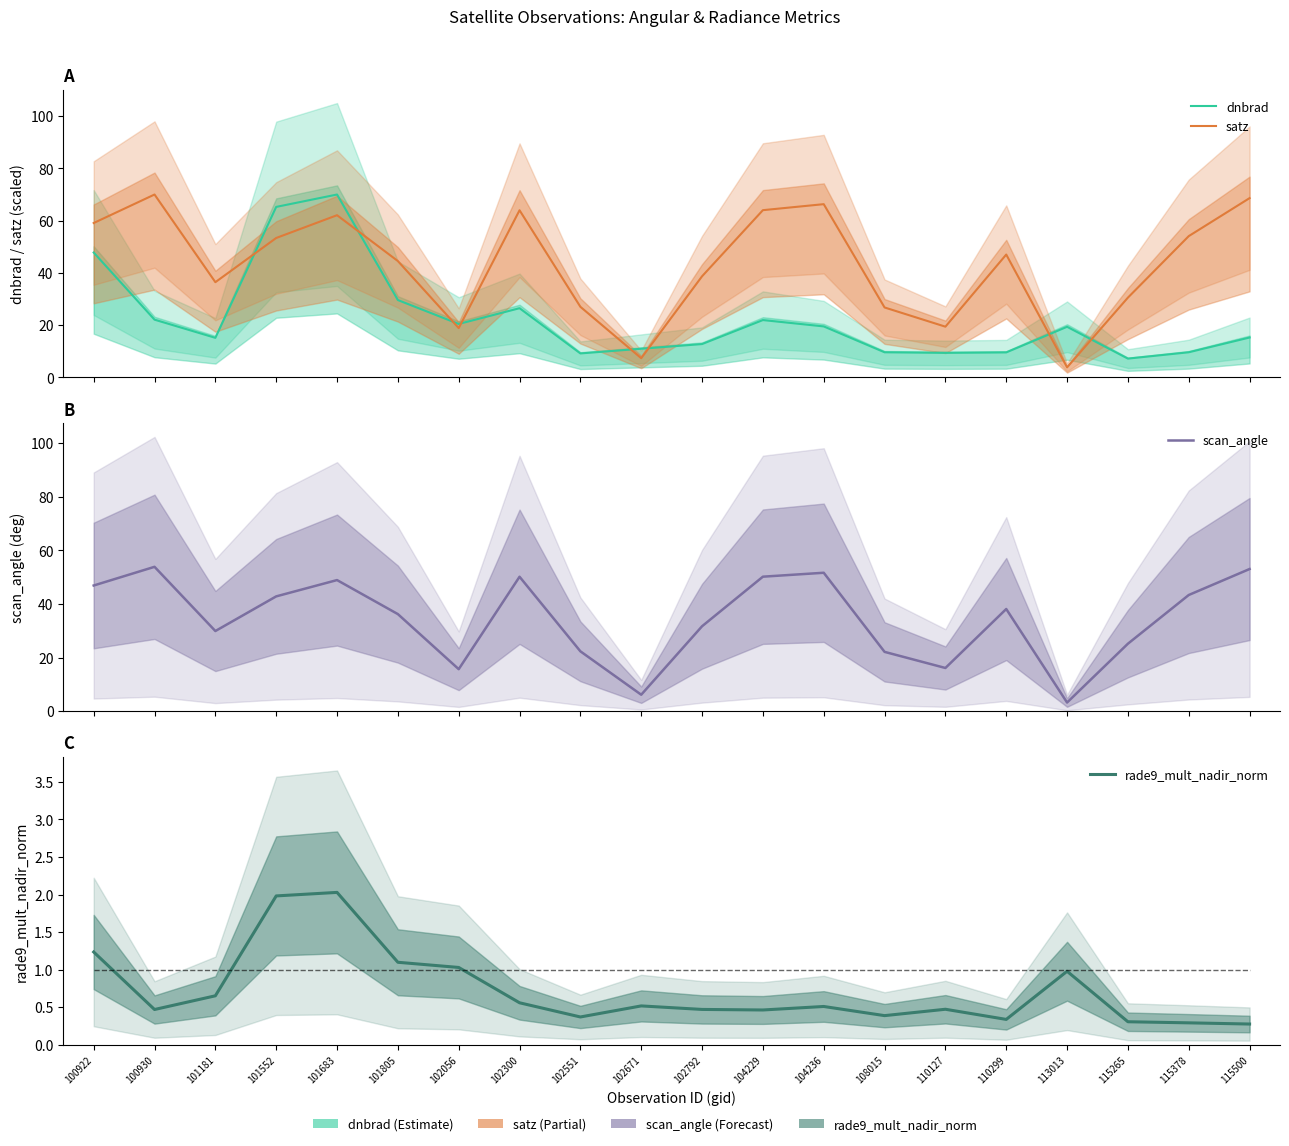

Is it true that dnbrad equals 11.8 at 113013?

False